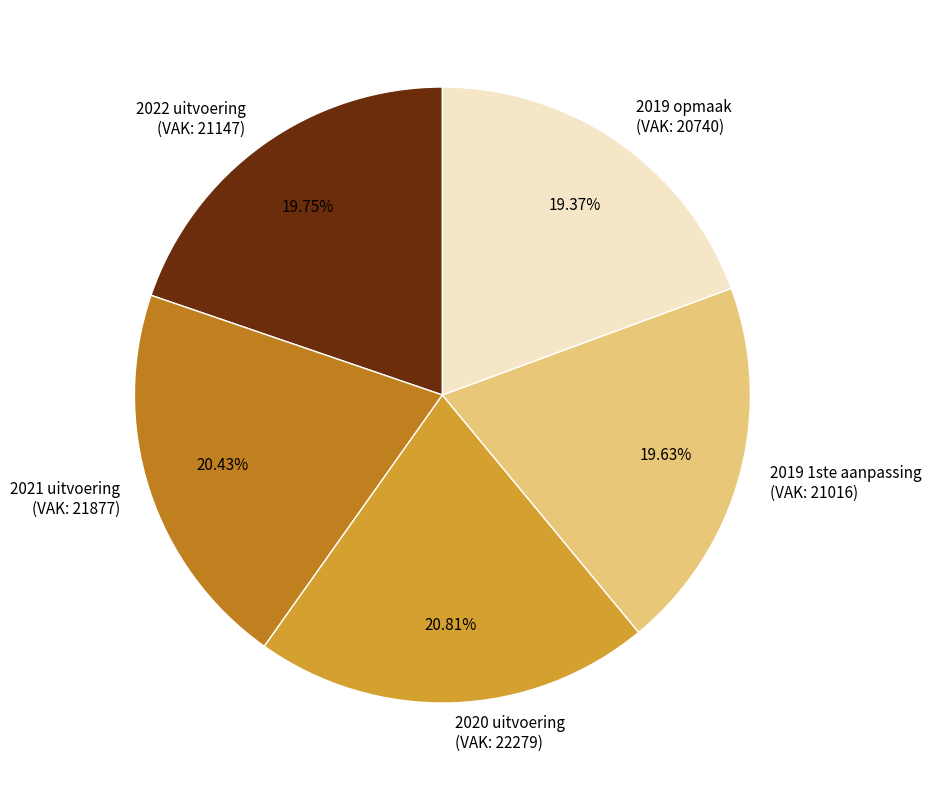

Does 2020 uitvoering (VAK: 22279) account for over 50% of the chart?

No